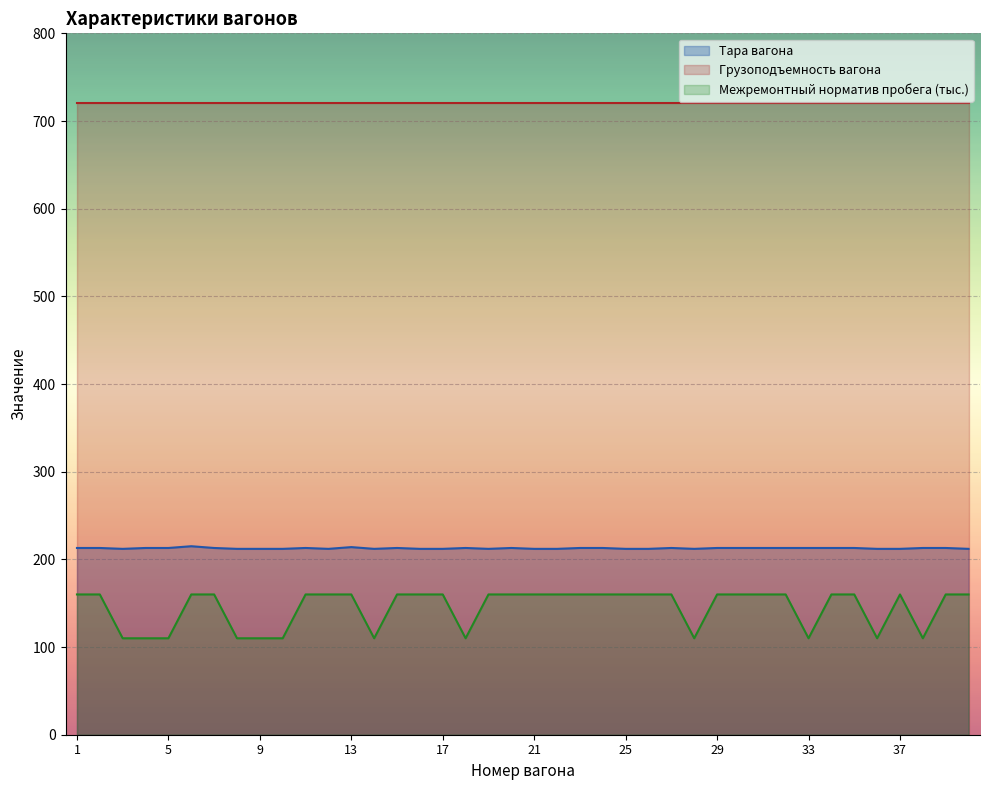

How many data points are above 213?

2